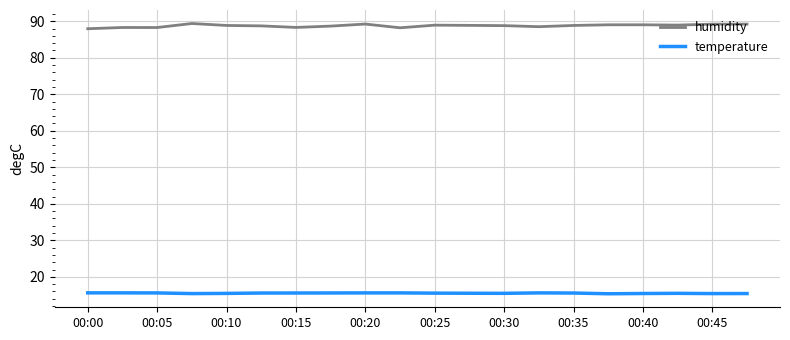

Which series has the widest spread of values?

humidity